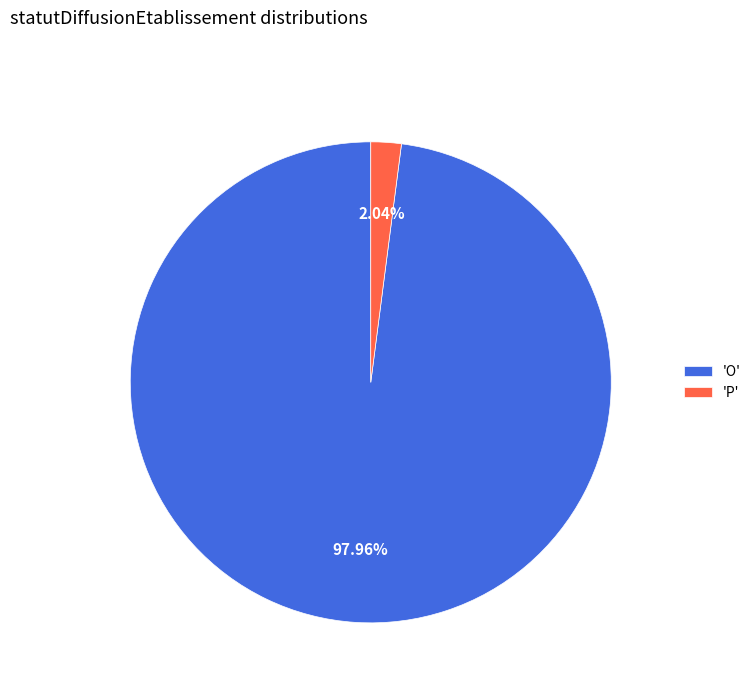

What is the majority slice?

'O'